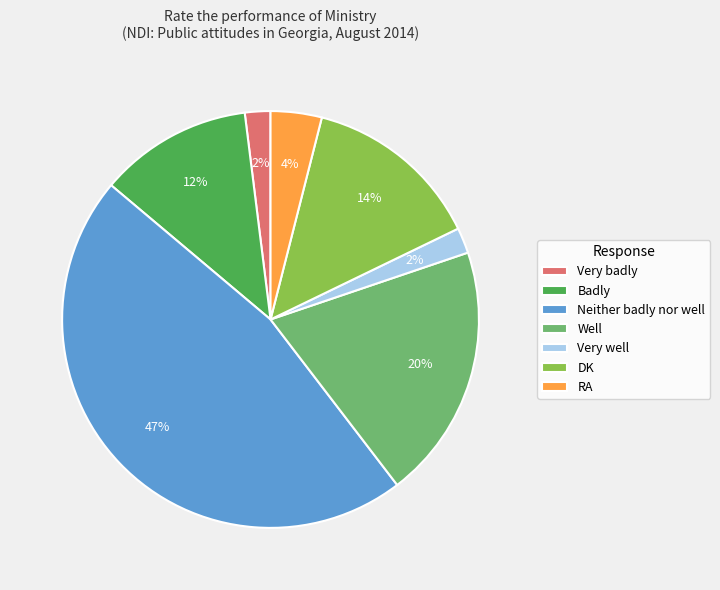

Is there a majority slice in this chart?

No